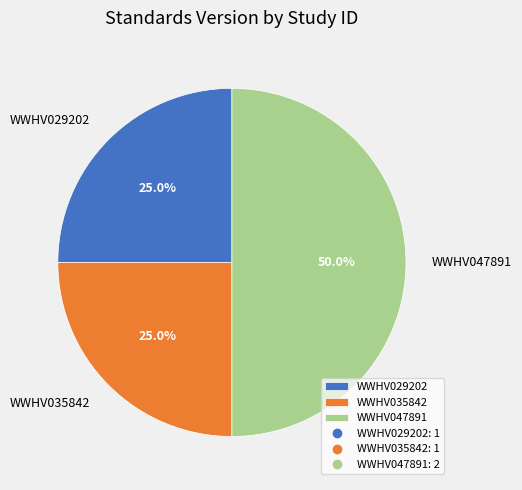

What portion of the pie excludes WWHV035842?

75.0%